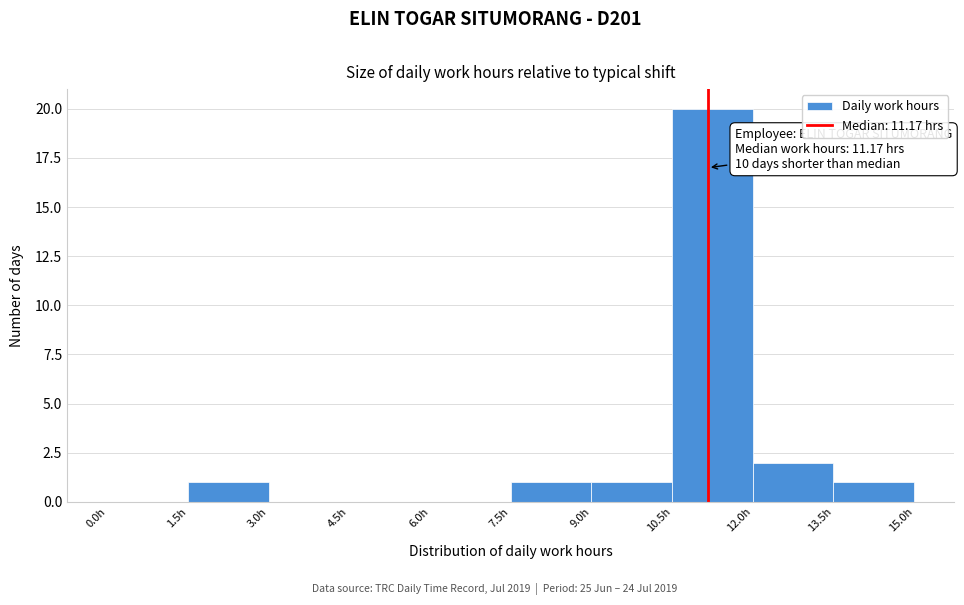

Which range on the x-axis has the tallest bar?

10.5 to 12.0